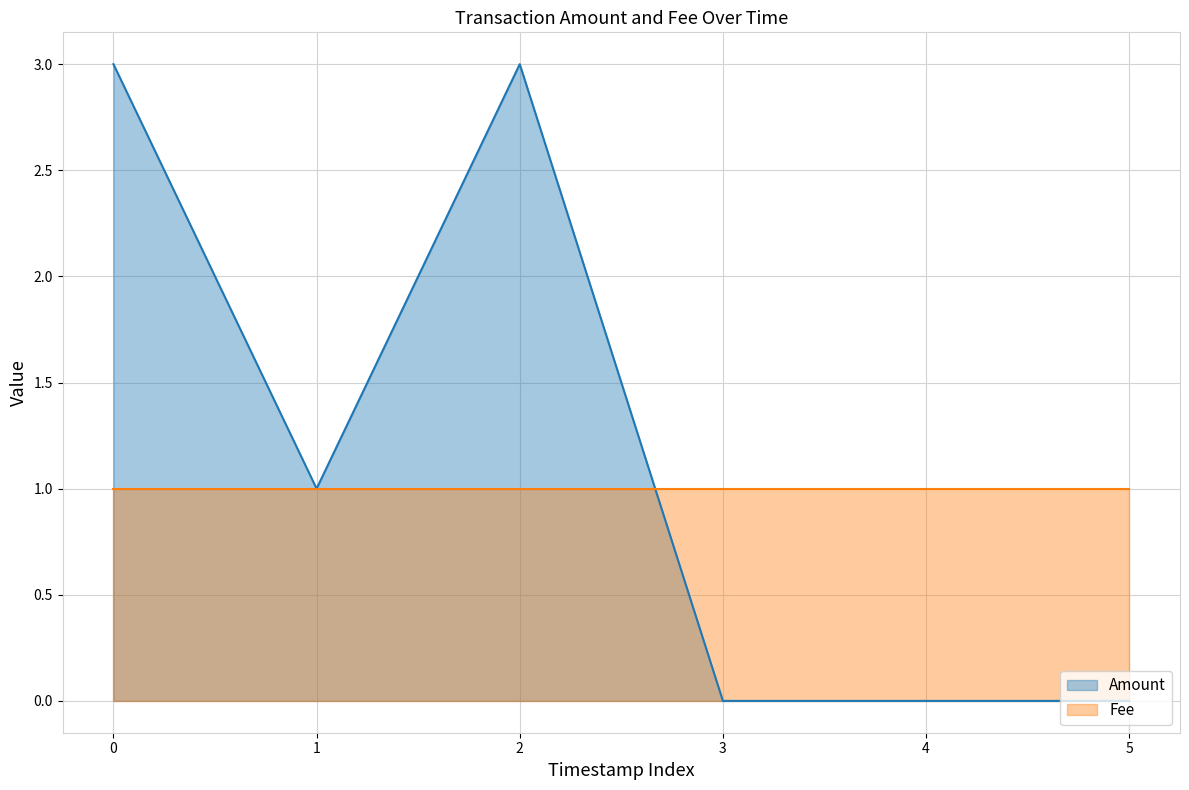

Count the values in the range 0 to 3.

6